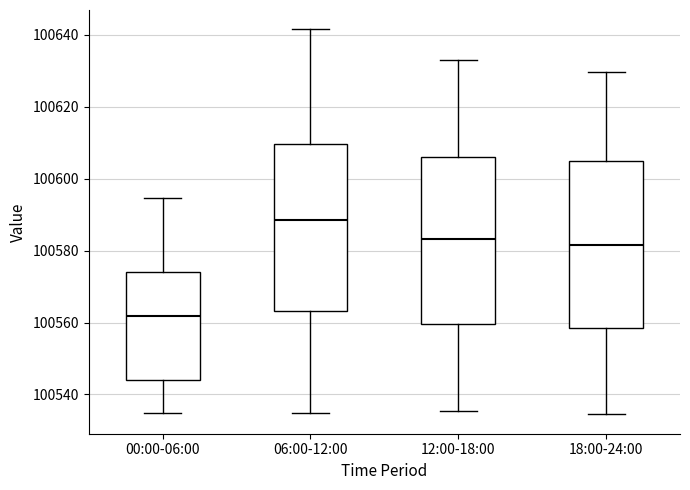

Which box has the highest median line?

06:00-12:00